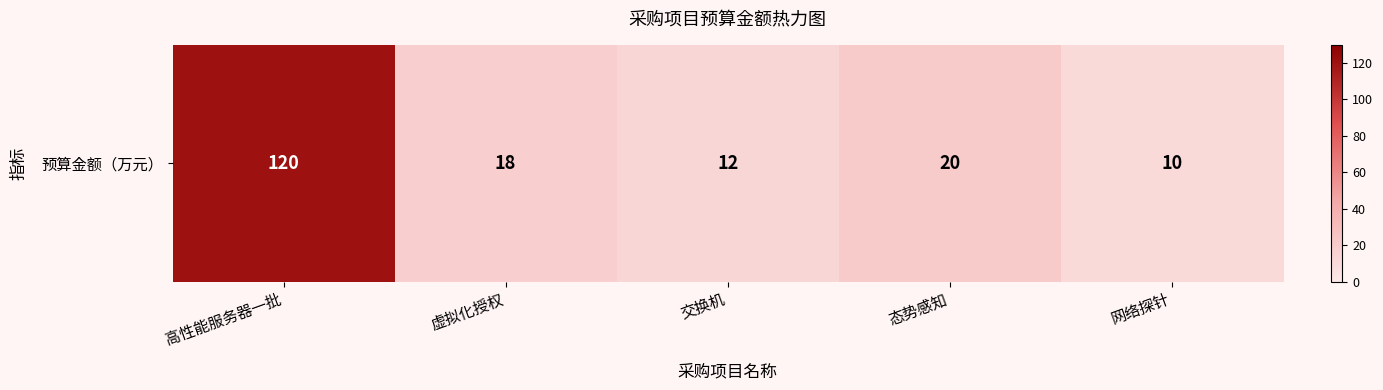

Which has a higher value, 交换机 or 网络探针?

交换机